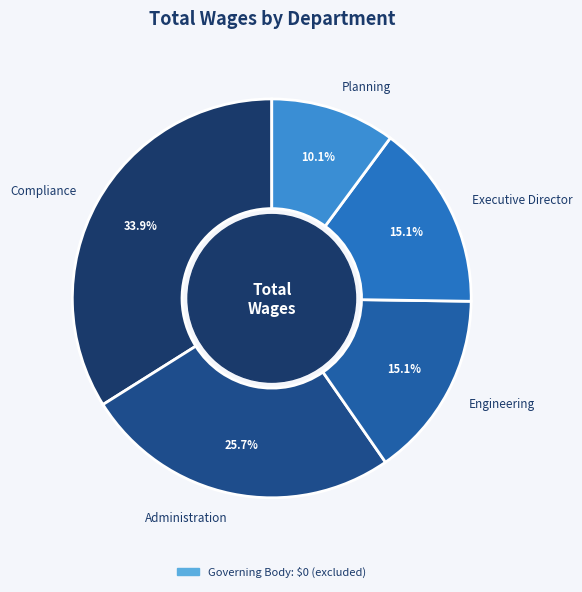

Which has a higher value, Administration or Planning?

Administration